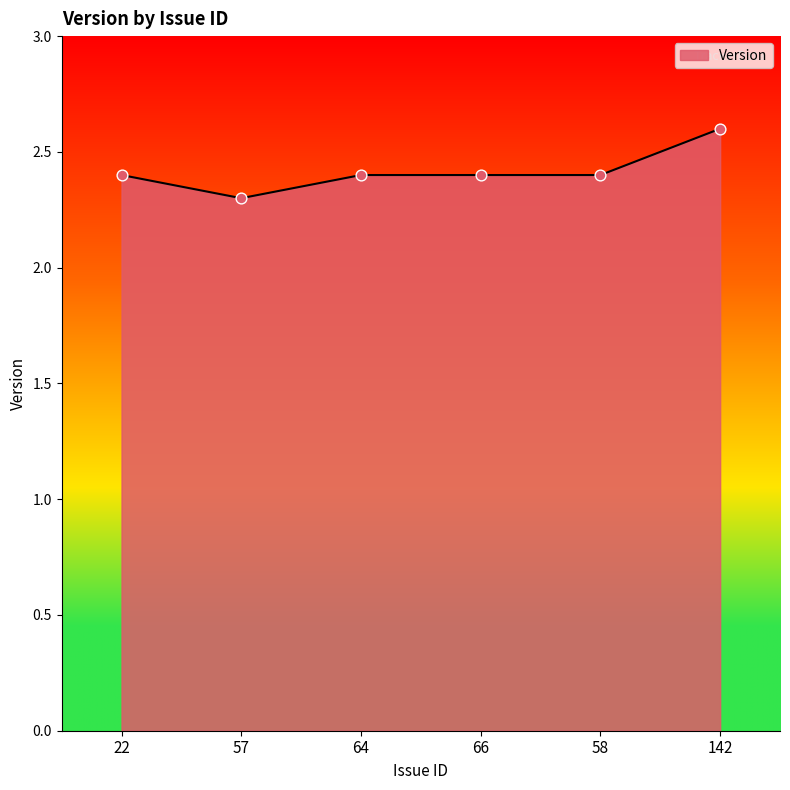

Which has a higher value, 58 or 142?

142